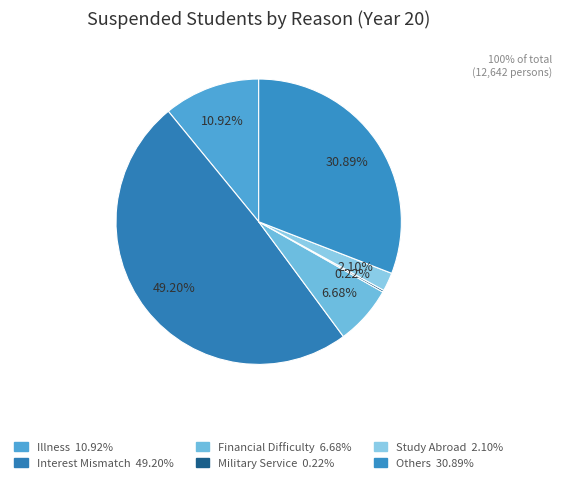

To the nearest percent, what is the difference between the Financial Difficulty and Study Abroad slice percentages?

5%